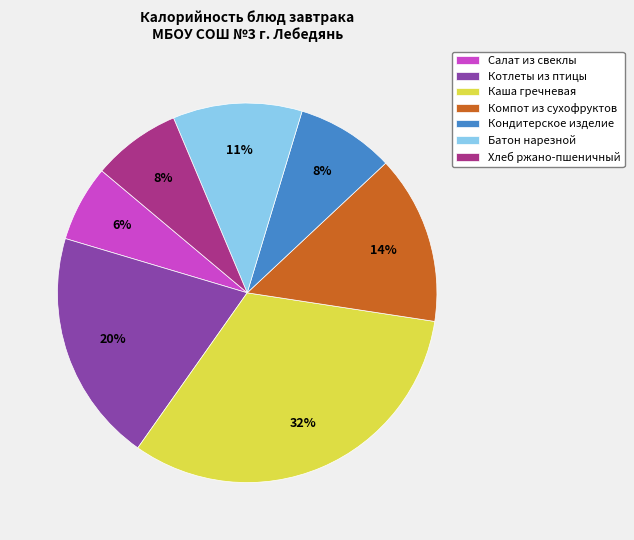

Which slice is the largest?

Каша гречневая